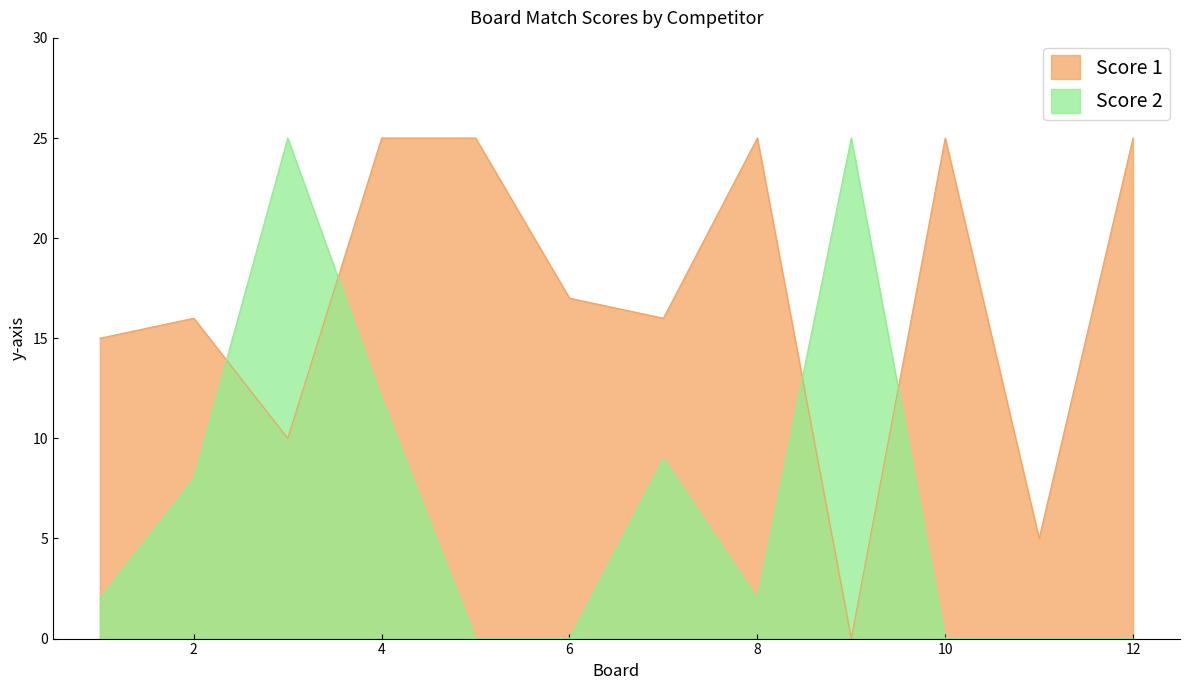

True or false: Score 1 and Score 2 intersect in this chart.

True